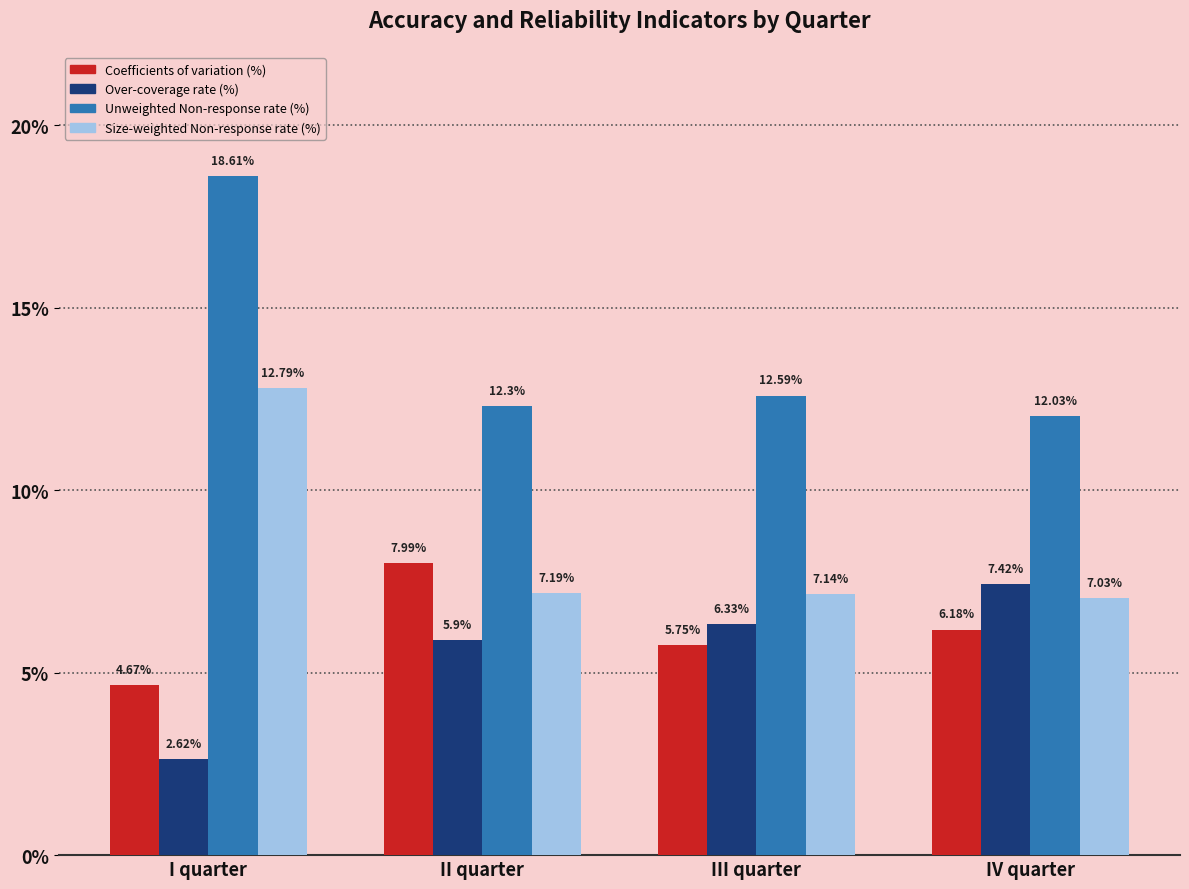

List the labels in order of Size-weighted Non-response rate (%) value, smallest first.

IV quarter, III quarter, II quarter, I quarter